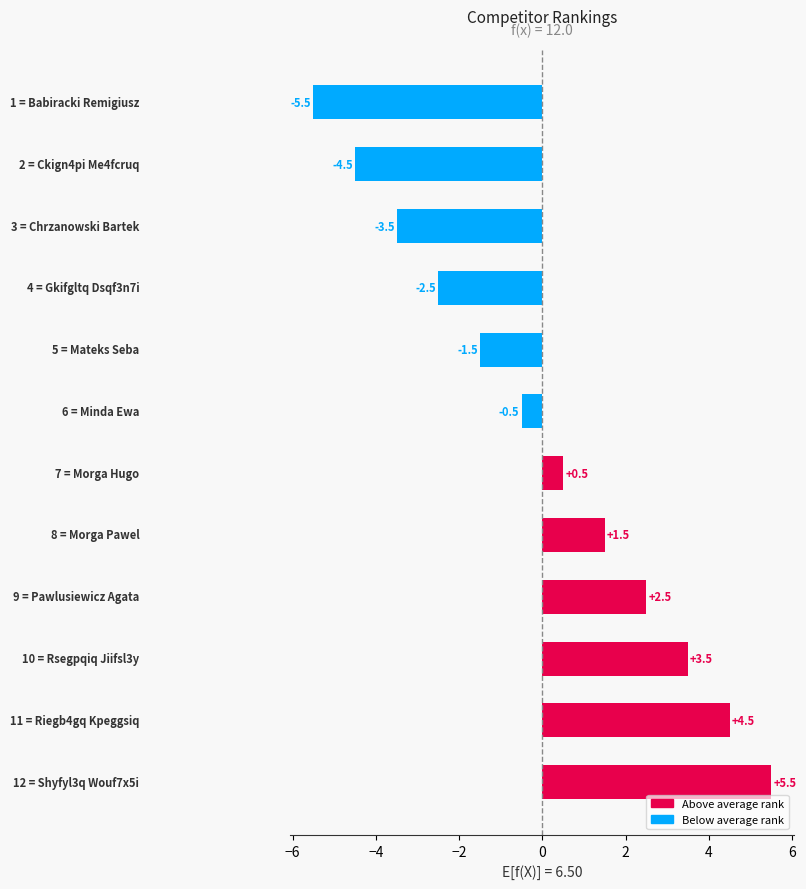

What is the smallest value displayed?

-5.5